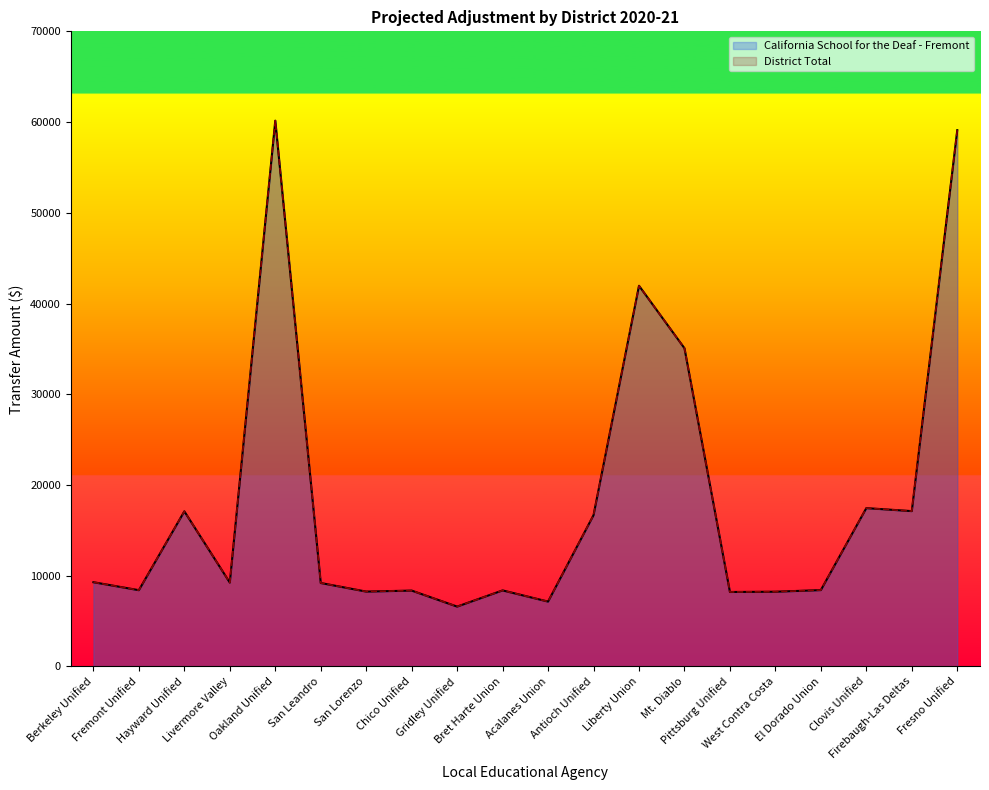

True or false: California School for the Deaf - Fremont has more than 0 points higher than both neighbors.

True